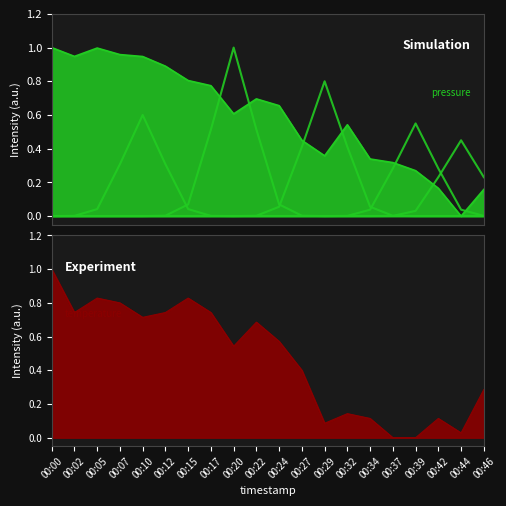

How many lines are shown in the chart?

1